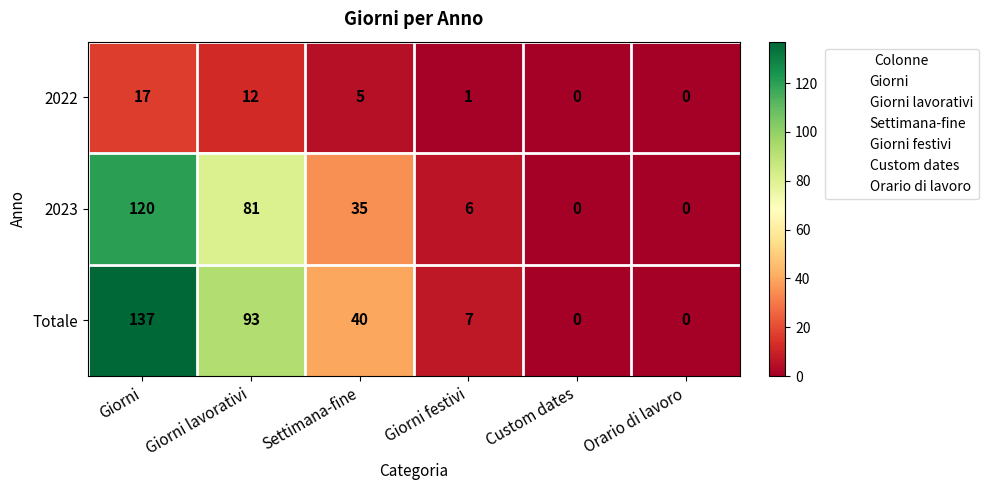

At which category is the sum across all series the highest?

Giorni